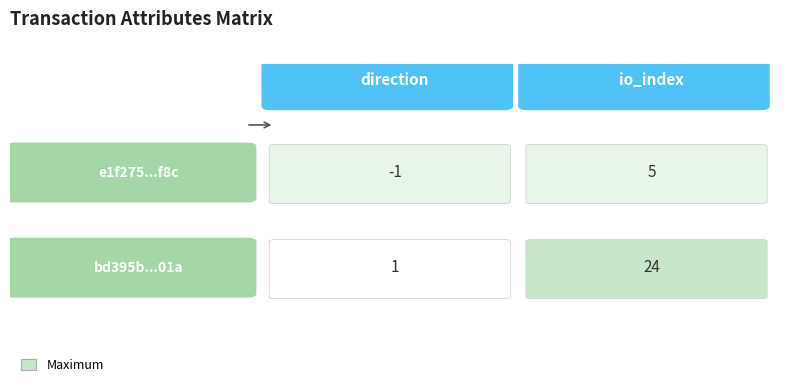

How many values in e1f275fe6329fa1160e6d41af6ebc08164b2f8c... are above zero?

1